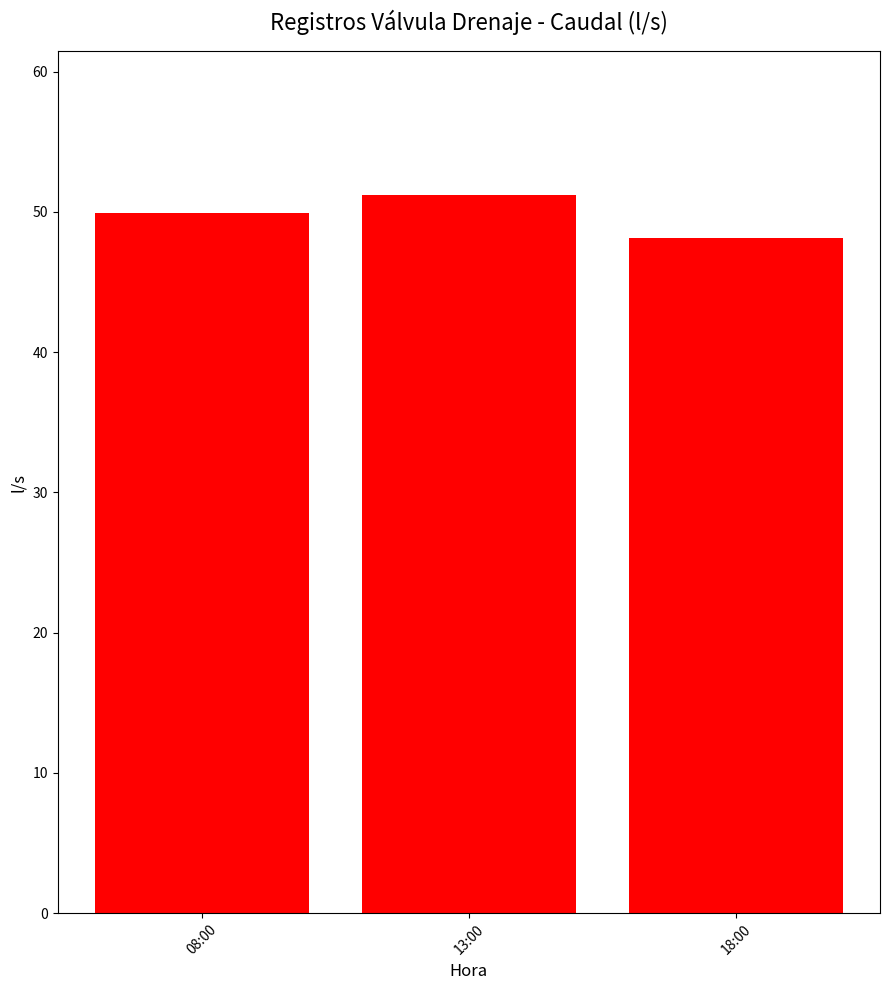

True or false: the data shows 79.5 at 18:00.

False